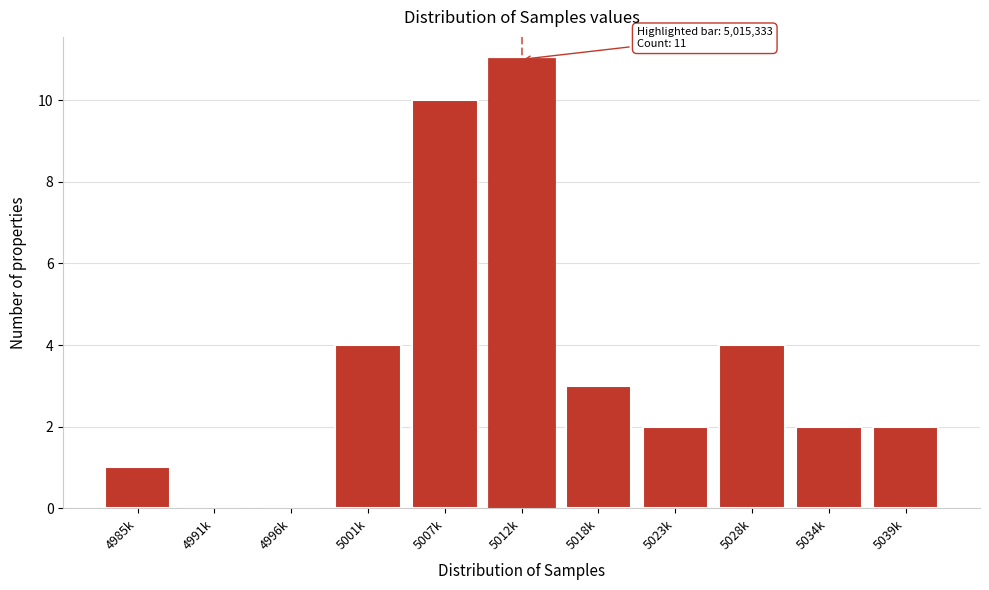

Reading right to left, transcribe all the data shown in this chart.

5039k=2	5034k=2	5028k=4	5023k=2	5018k=3	5012k=11	5007k=10	5001k=4	4996k=0	4991k=0	4985k=1